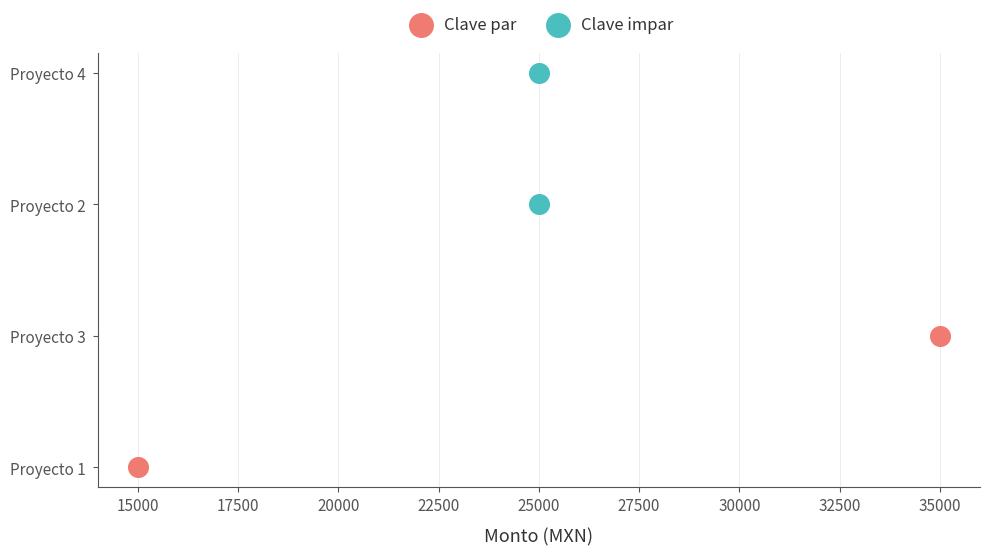

What are all the series names shown in the legend?

Clave par, Clave impar